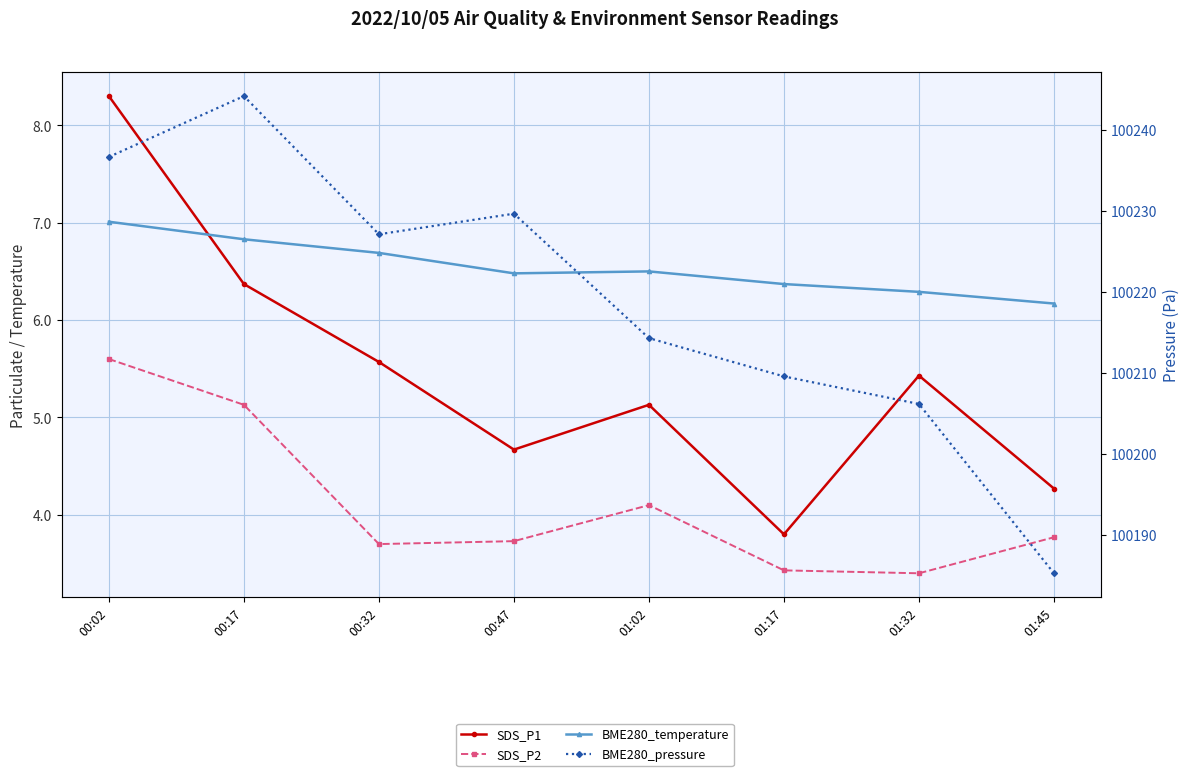

True or false: SDS_P2 and BME280_pressure cross at least once.

False